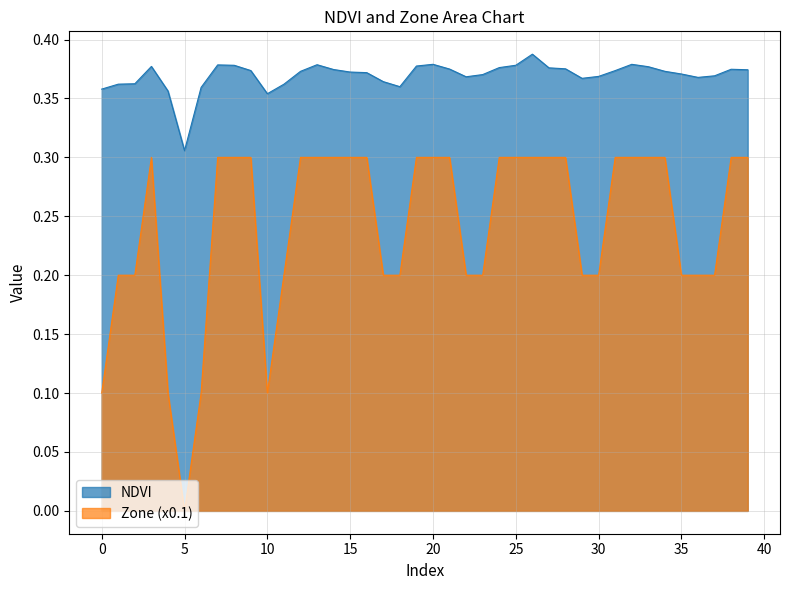

At which category does the chart reach its peak across all series?

26